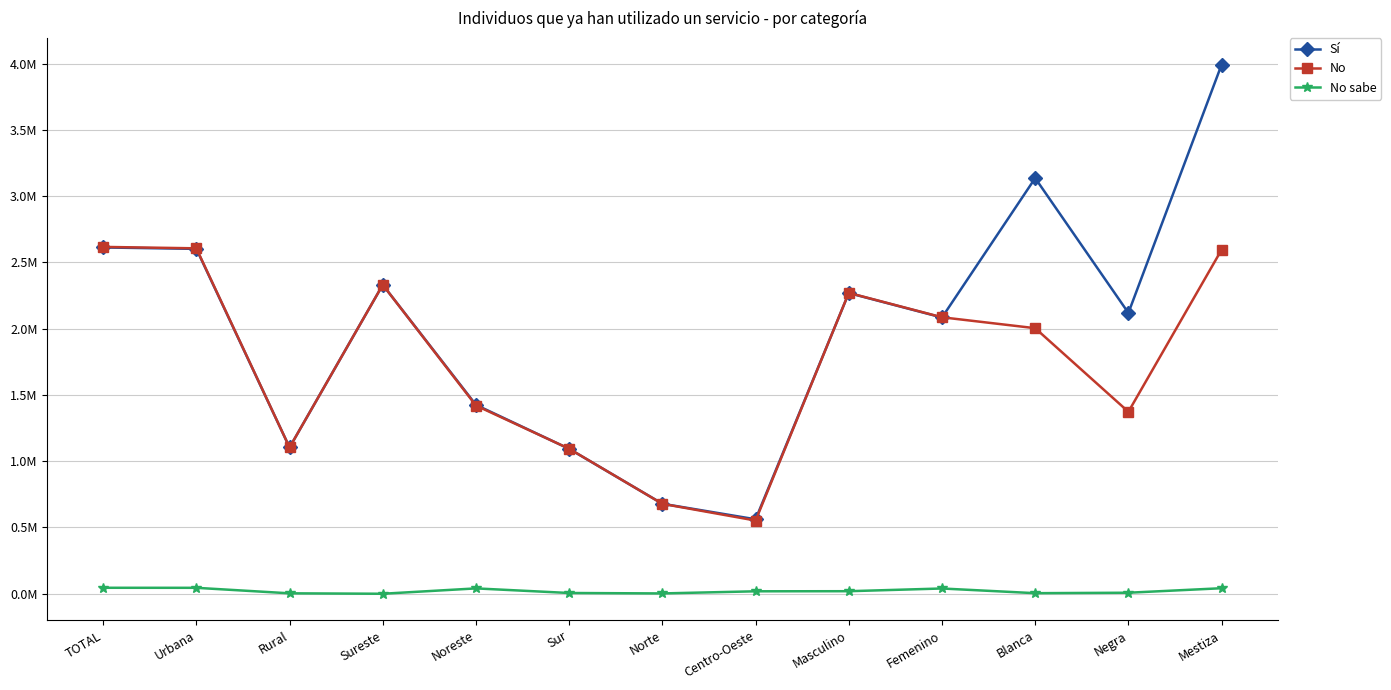

At which label does No reach its minimum?

Centro-Oeste